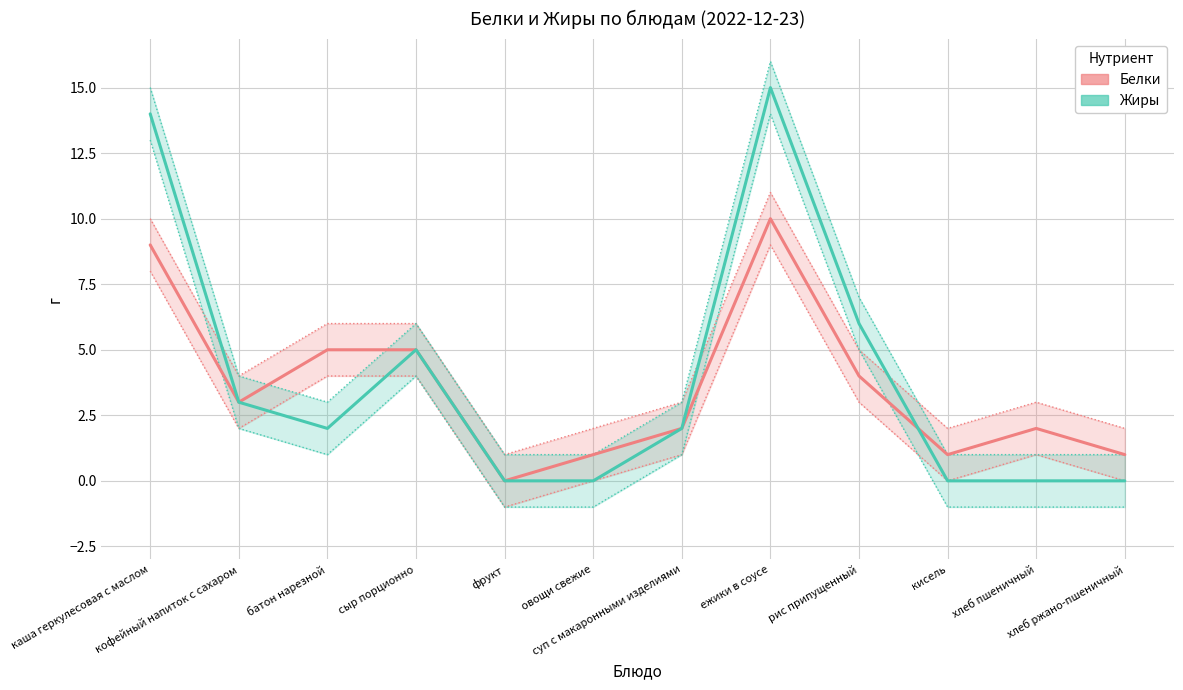

What position from the right is батон нарезной?

10